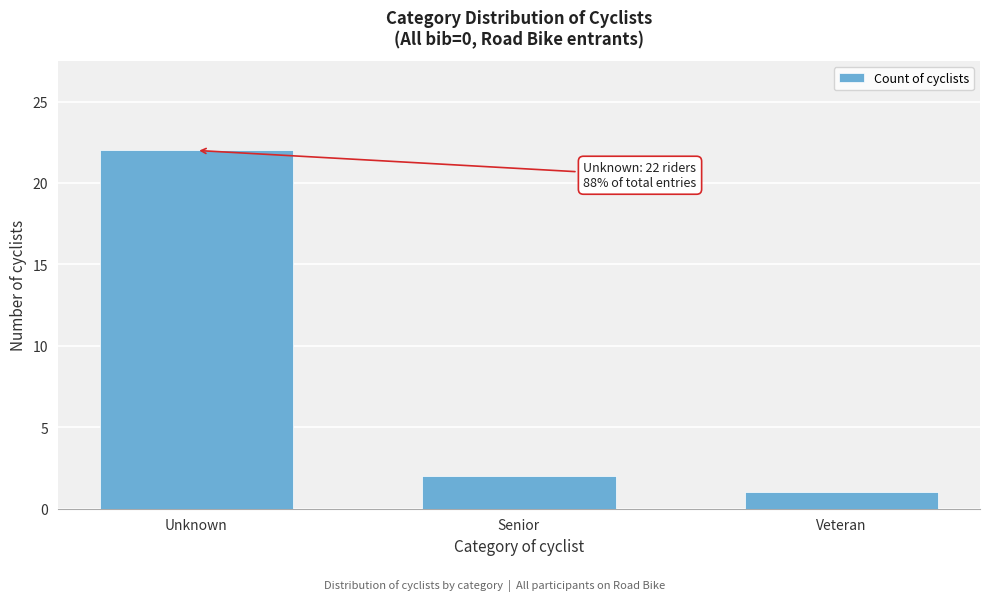

Reading left to right, what are all the values shown in this chart?

22	2	1